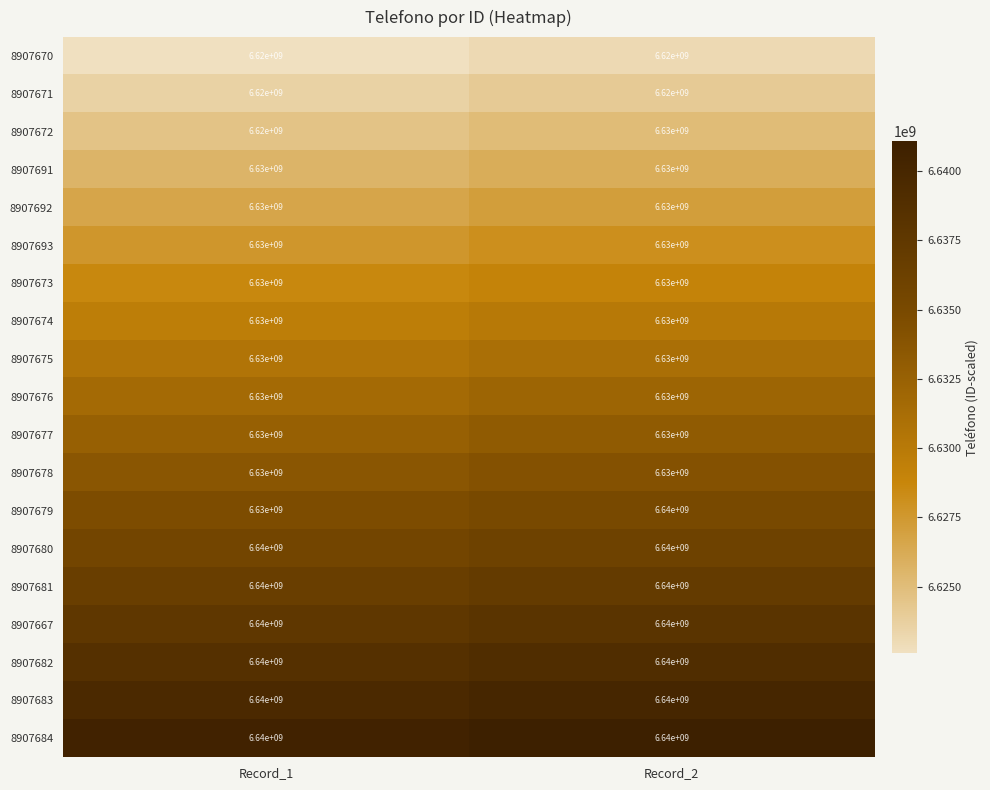

What is the difference between the highest and lowest values at Record_1?

20000000